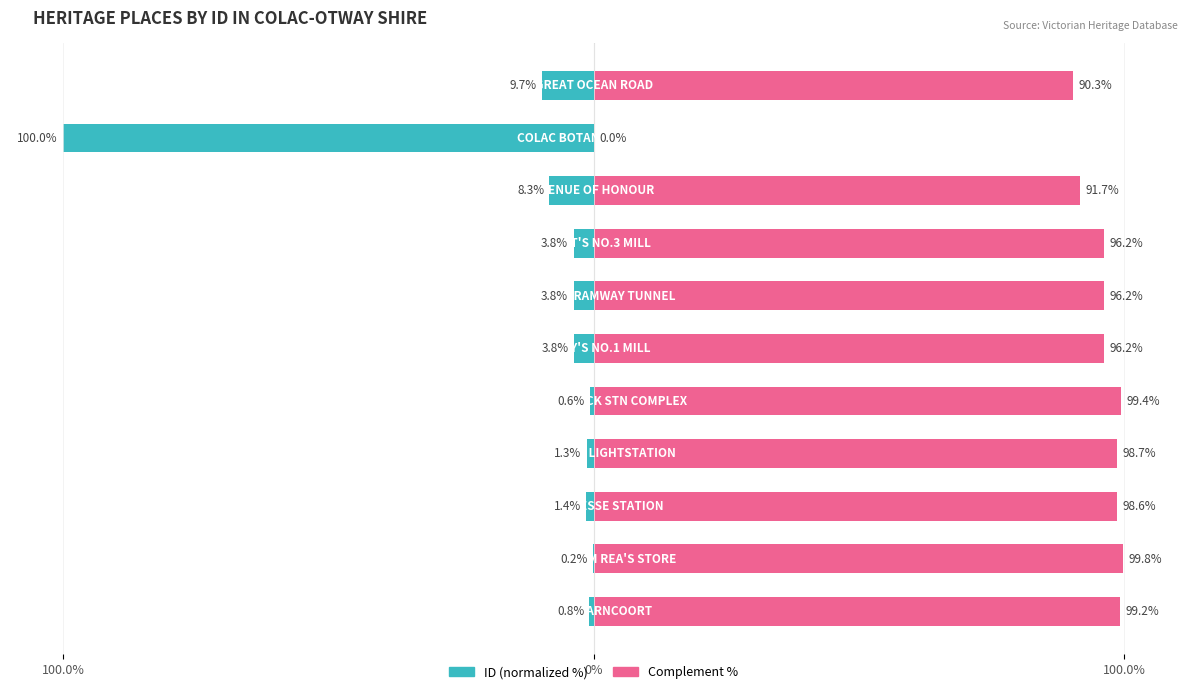

True or false: ID (normalized %) has a value of -13.0 at 8.

False